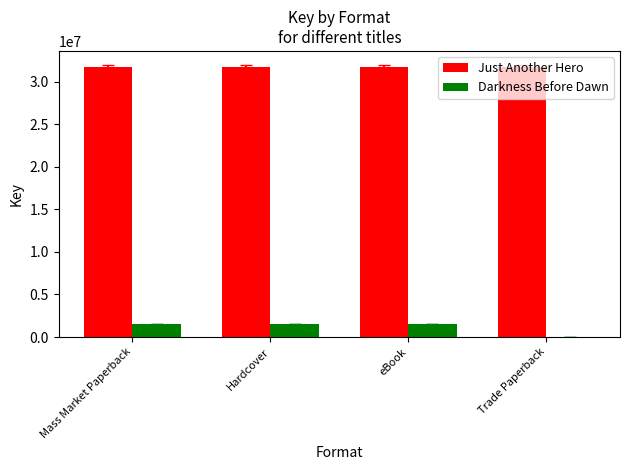

Is the value of Darkness Before Dawn at Hardcover greater than the value of Just Another Hero at eBook?

No